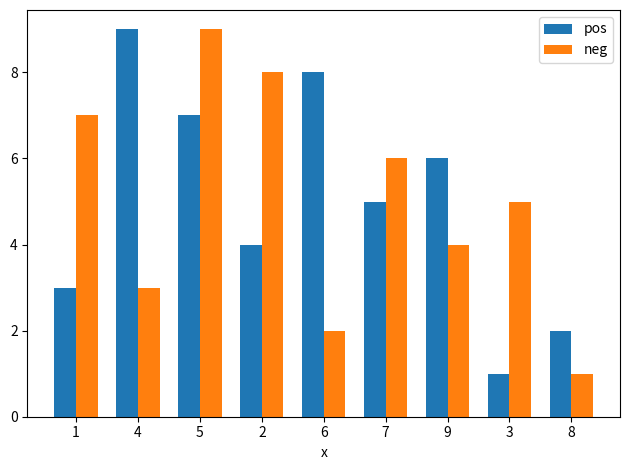

How many data points in pos are less than 5?

4